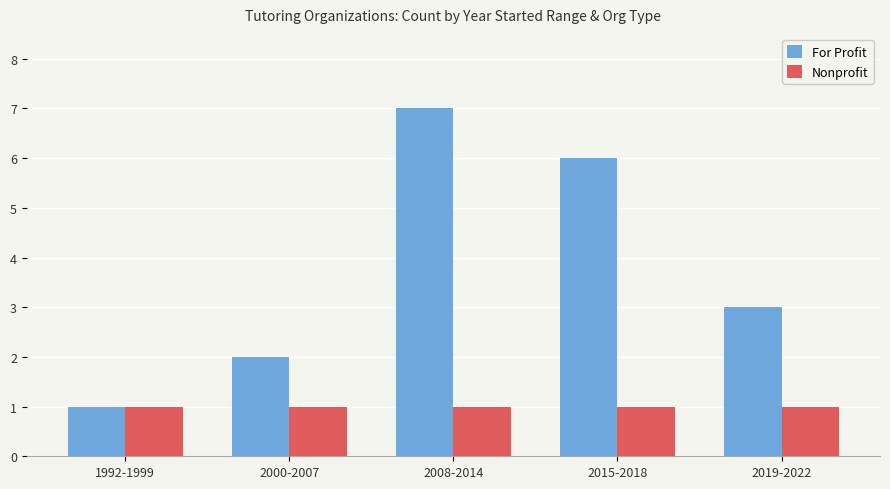

Is it true that For Profit equals 6 at 2015-2018?

True